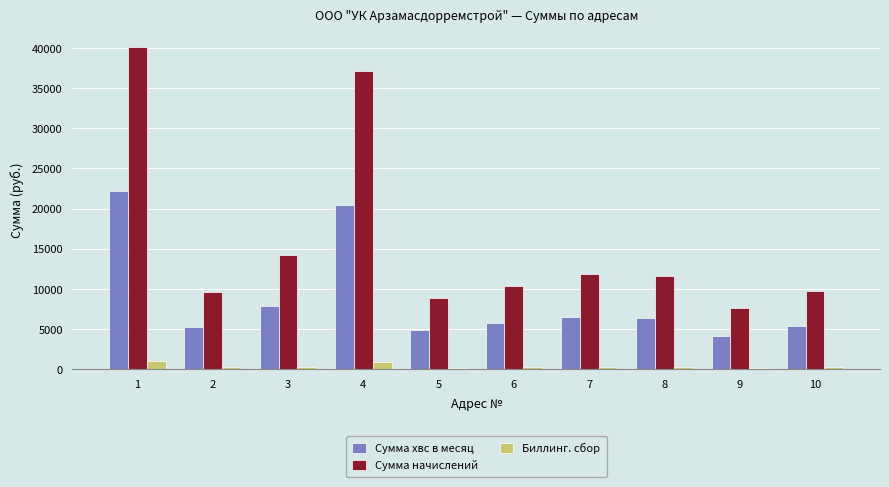

Which series has the largest total across all categories?

Сумма начислений